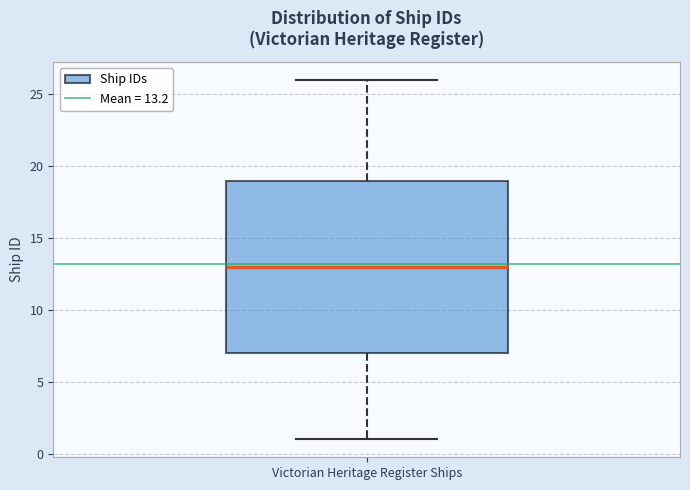

Transcribe this box plot: give where the median line is, the range the box spans, and where the two whiskers end, as read against the y-axis. The values are not printed on the chart, so give them approximately, as read against the axis.

median 13, box 7 to 19, whiskers 1 to 26